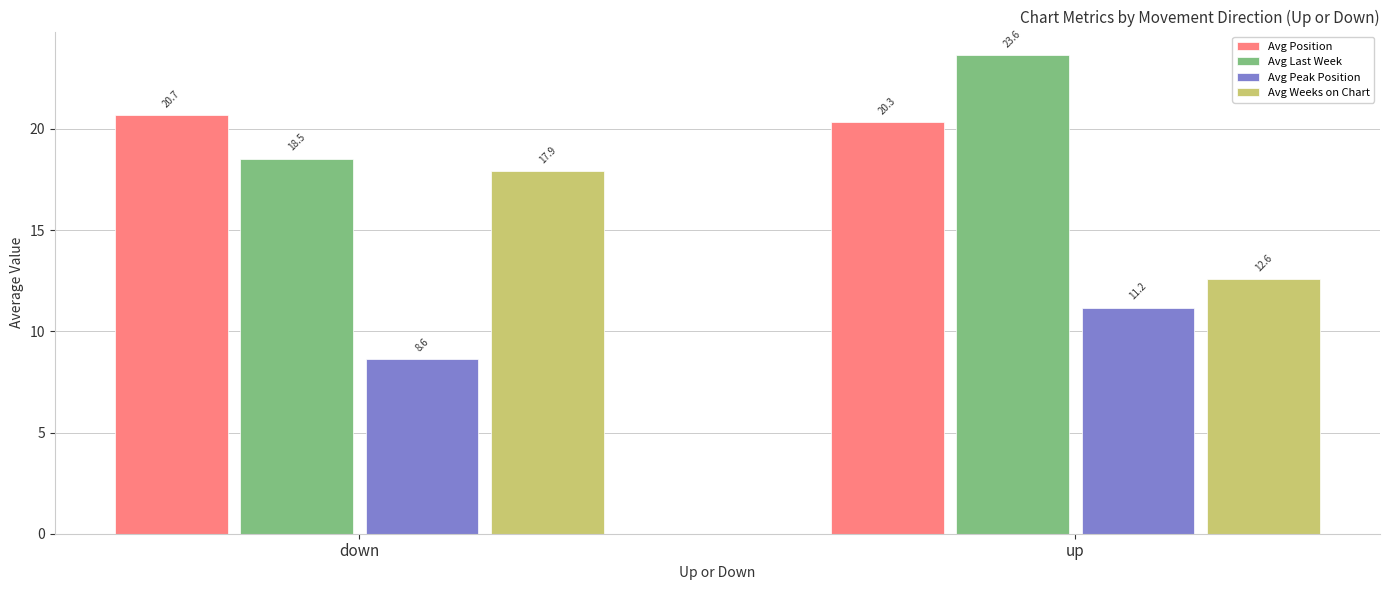

Between down and up, which series saw the biggest shift?

Avg Weeks on Chart